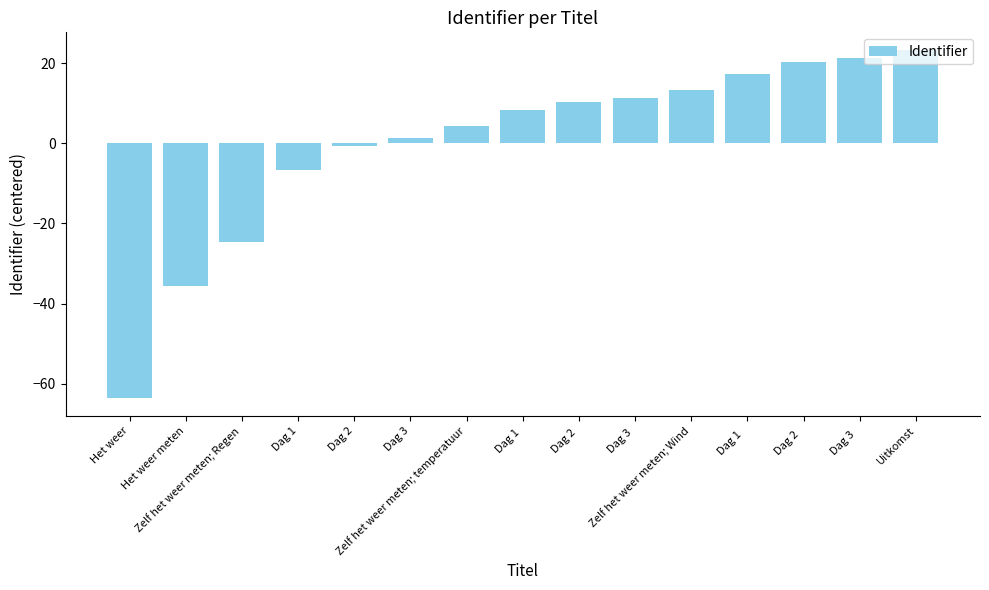

How many data points are less than 8?

7